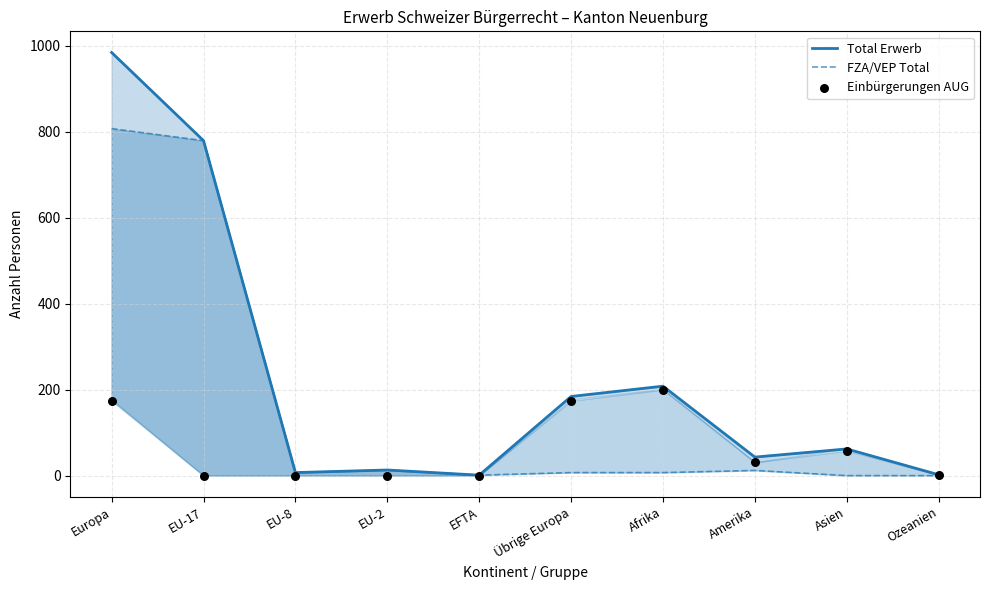

Is the value of Total Erwerb at EU-2 greater than the value of FZA/VEP Total at EFTA?

Yes